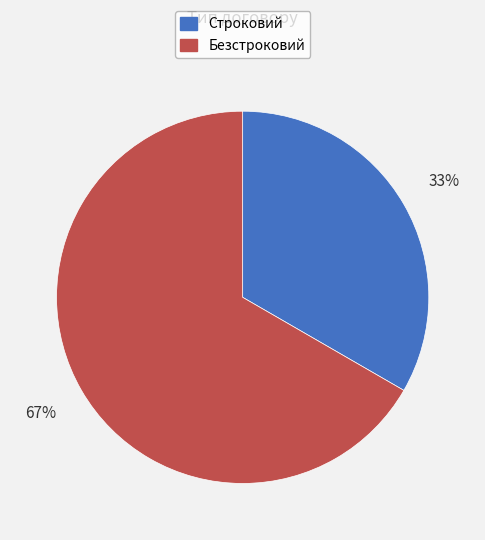

What is the ratio of the value at Безстроковий to the value at Строковий?

2.0